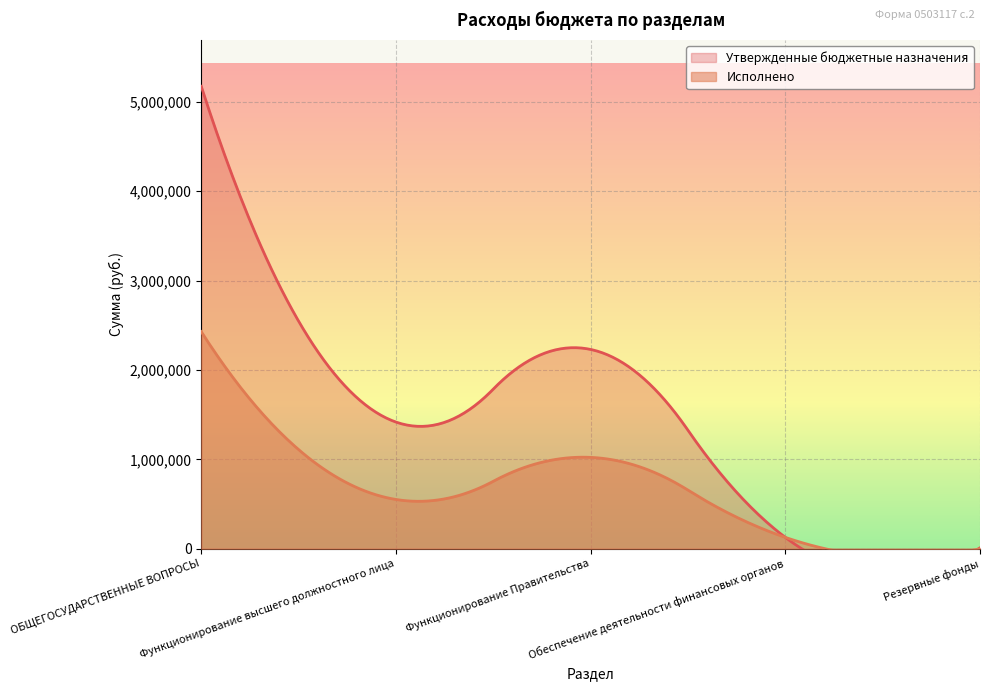

Is the value of Утвержденные бюджетные назначения at Функционирование Правительства greater than the value of Исполнено at Функционирование высшего должностного лица?

Yes